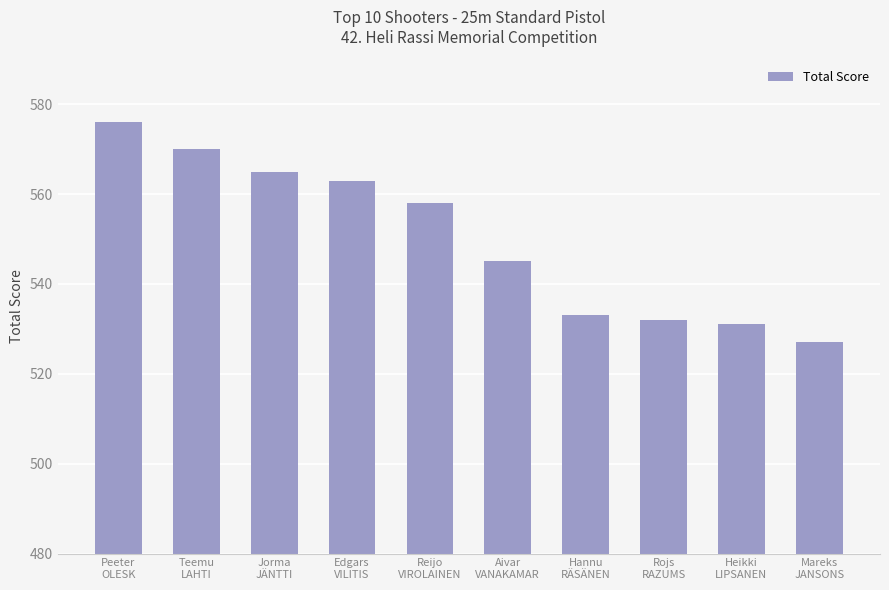

Is it true that the value at Aivar
VANAKAMAR is 545?

True